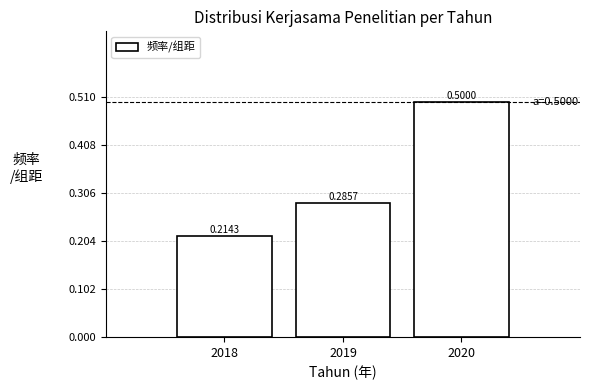

List the labels in order of value, smallest first.

2018, 2019, 2020